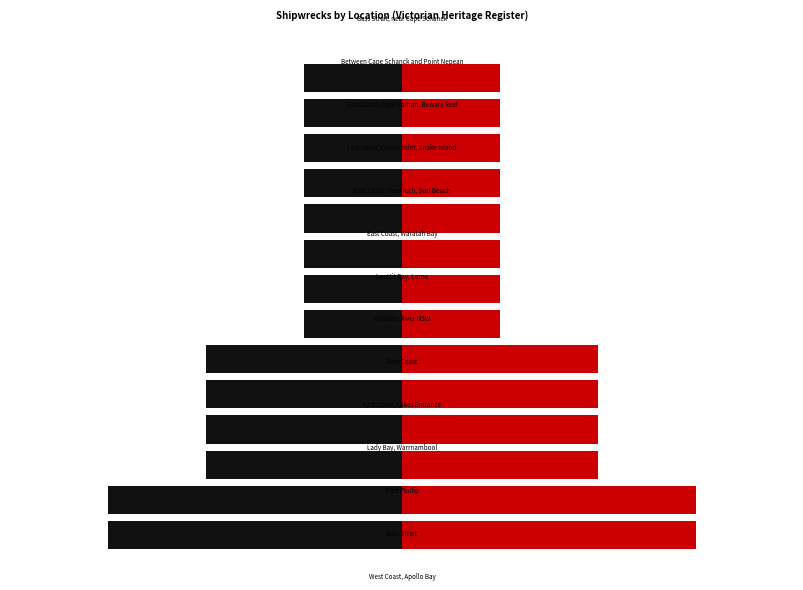

Reading left to right, list all the values displayed in this chart.

Count (left): 0=-3	1=-3	2=-2	3=-2	4=-2	5=-2	6=-1	7=-1	8=-1	9=-1	10=-1	11=-1	12=-1	13=-1
Count (right): 0=3	1=3	2=2	3=2	4=2	5=2	6=1	7=1	8=1	9=1	10=1	11=1	12=1	13=1